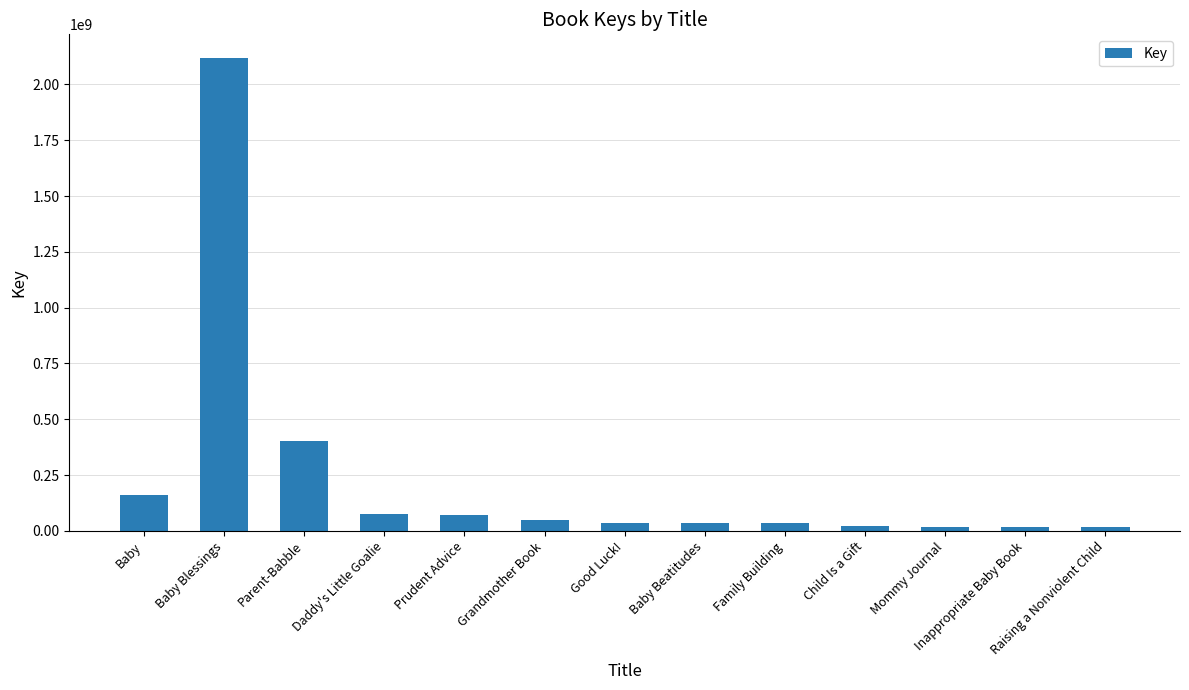

What is the smallest value displayed?

18320361